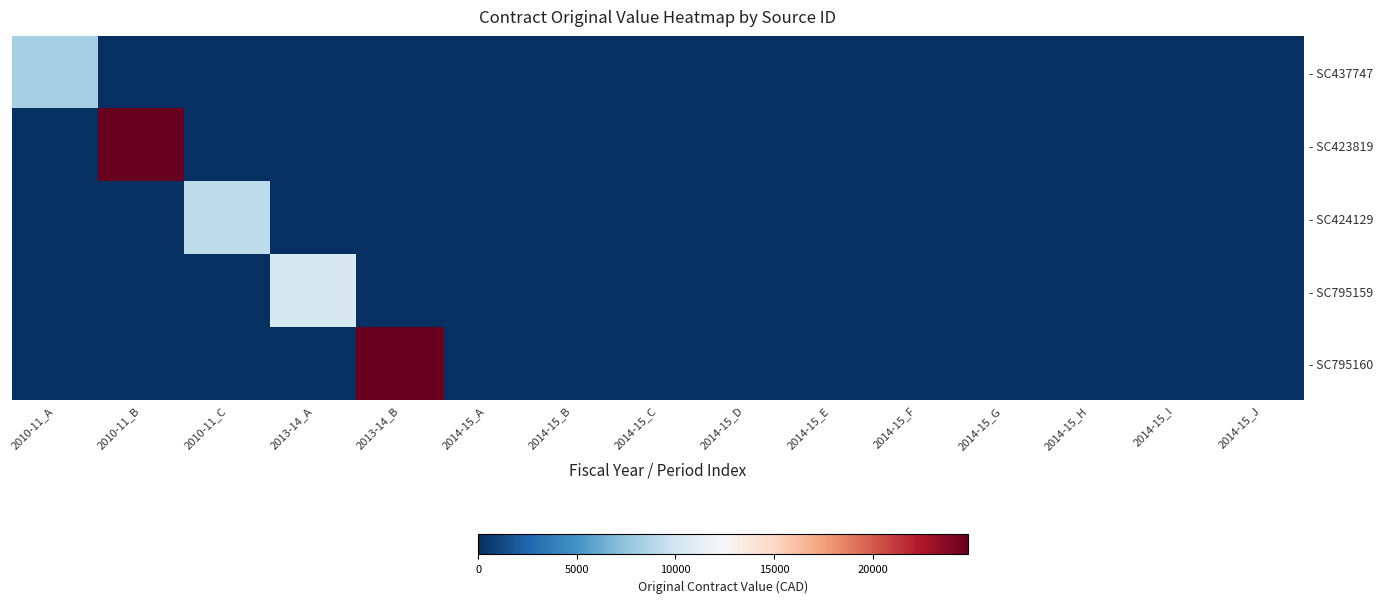

Which series has the widest spread of values?

- SC423819